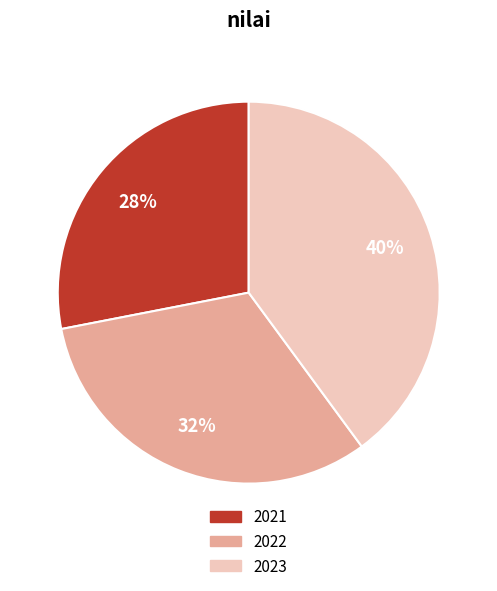

Does 2021 represent more than half of the total?

No